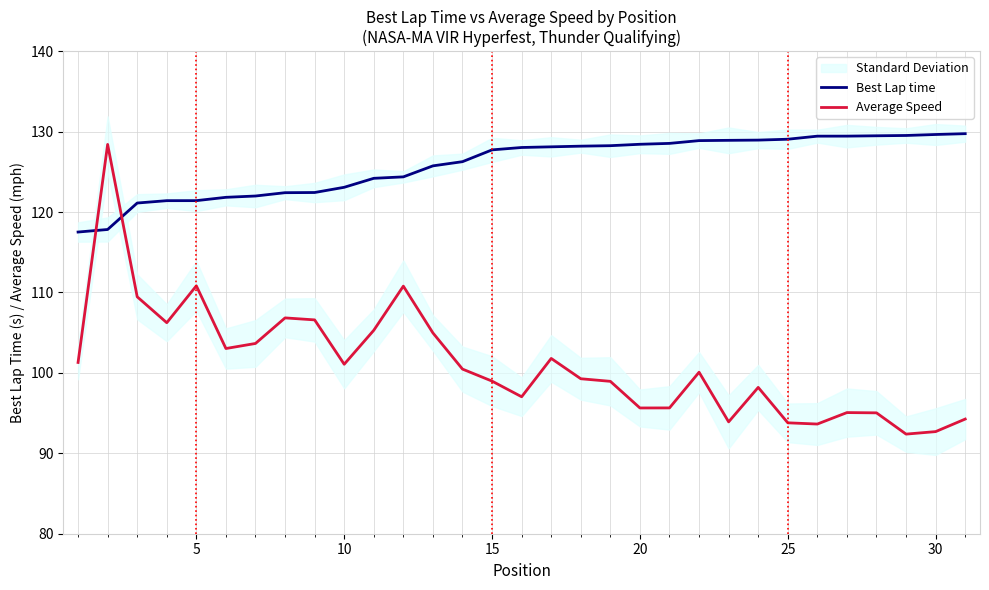

How many times do Best Lap time and Average Speed cross each other?

2